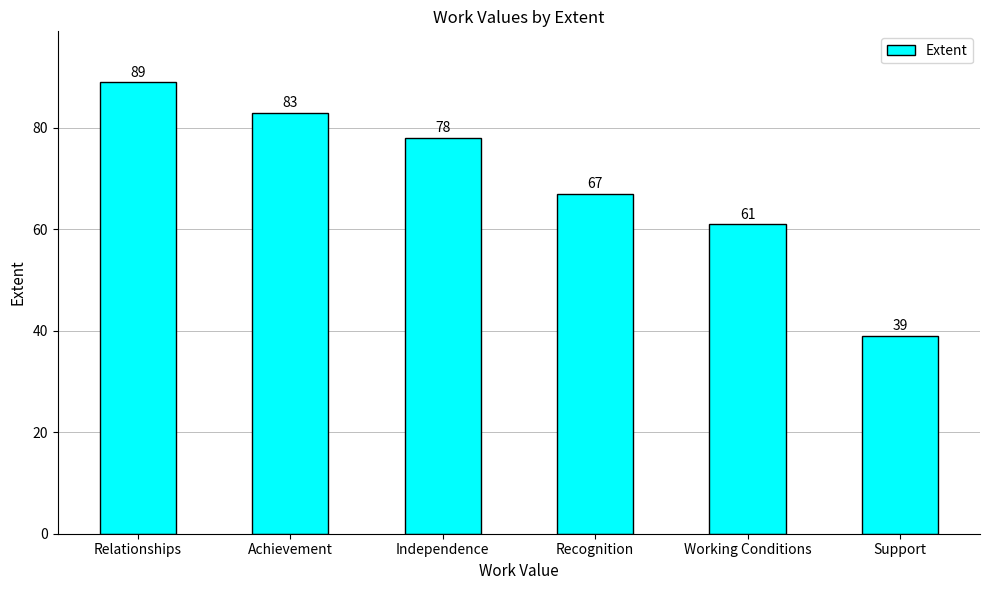

What value does the data have at Relationships?

89